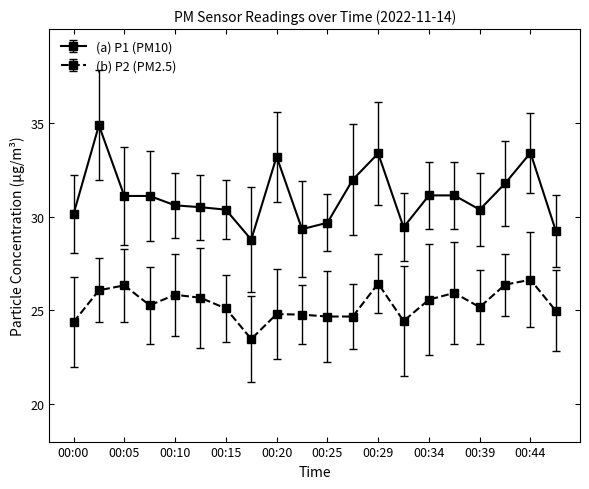

Which series has the widest spread of values?

(a) P1 (PM10)